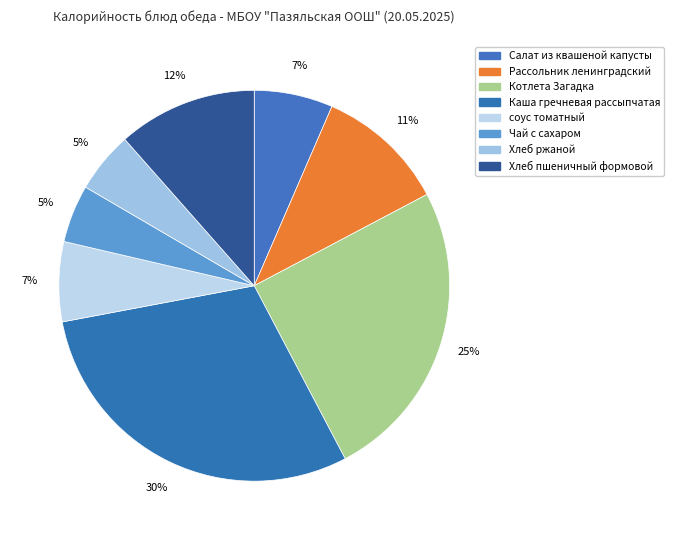

Is it true that Рассольник ленинградский is 24% of the pie?

False